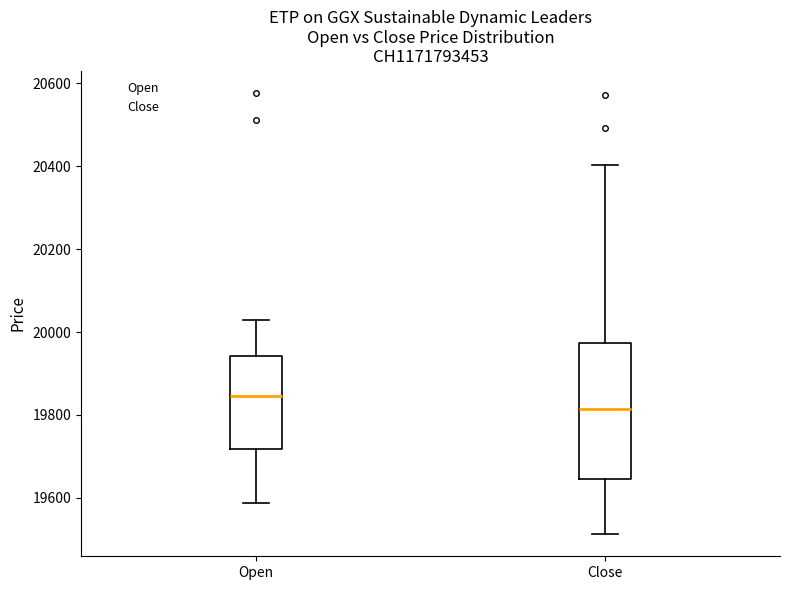

Comparing the boxes themselves (not the whiskers), which one is the tallest?

Close